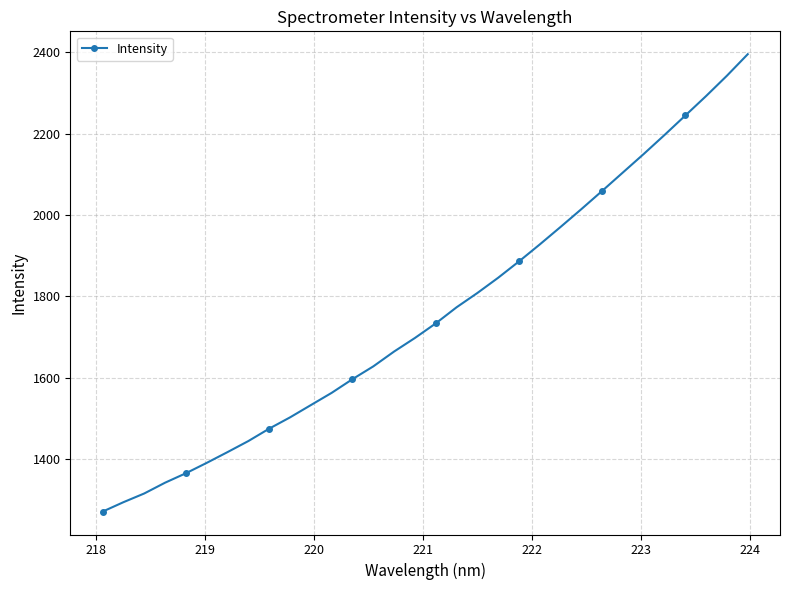

What is the average value?

1758.0